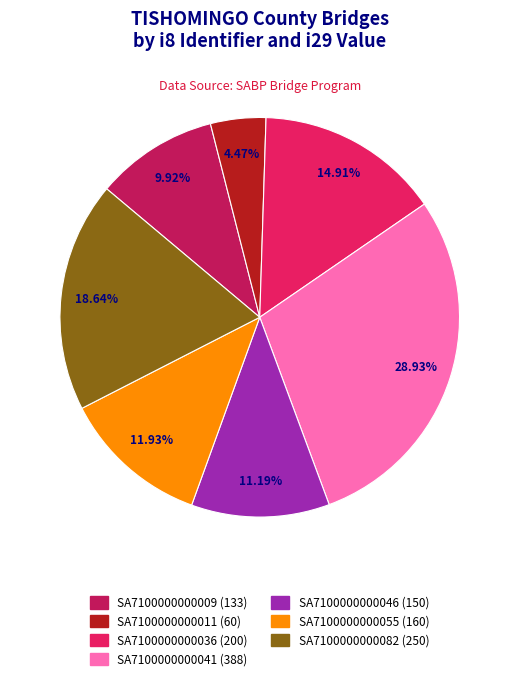

Between SA7100000000046 (150) and SA7100000000009 (133), which is larger?

SA7100000000046 (150)